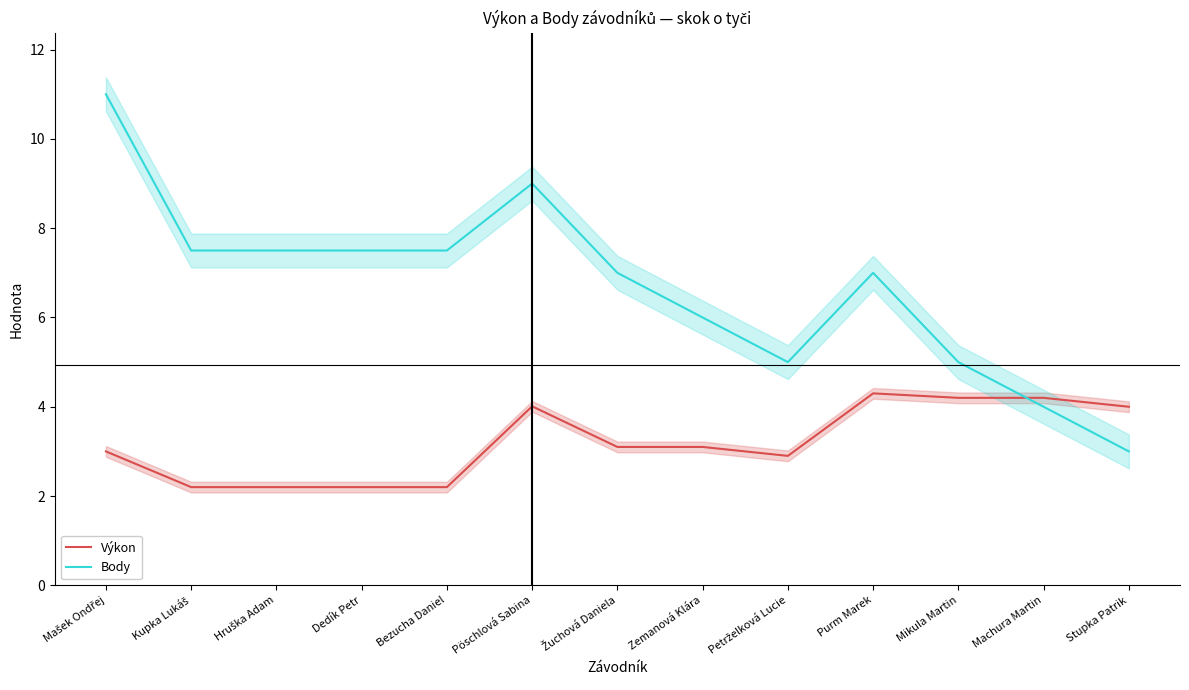

At which category is the sum across all series the highest?

Mašek Ondřej